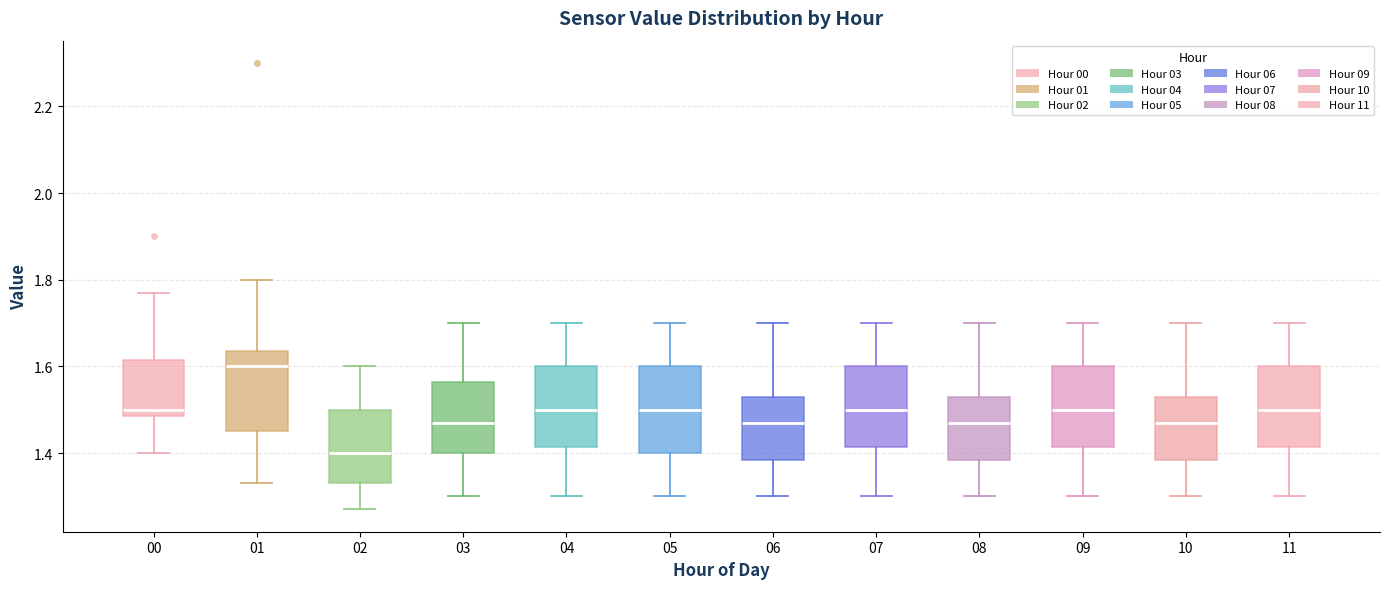

Which box's median line is the highest?

01